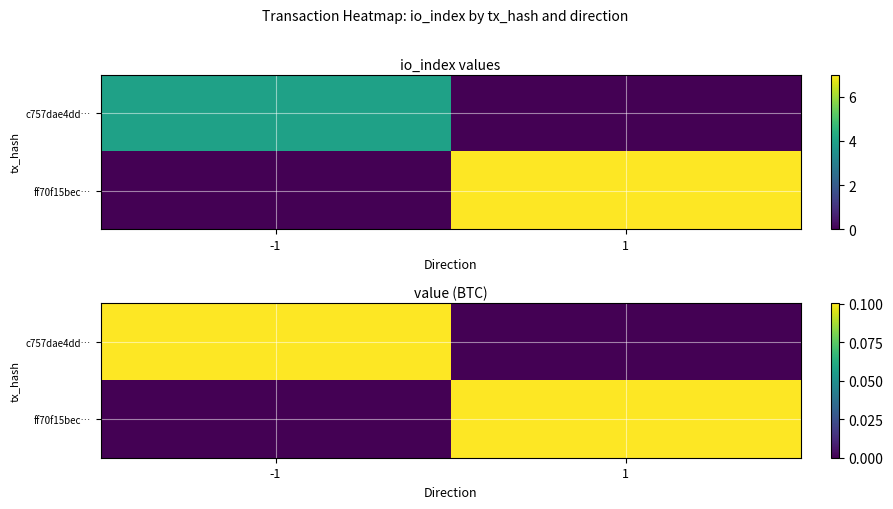

What is the difference between the ff70f15bec… values at -1 and 1?

0.1